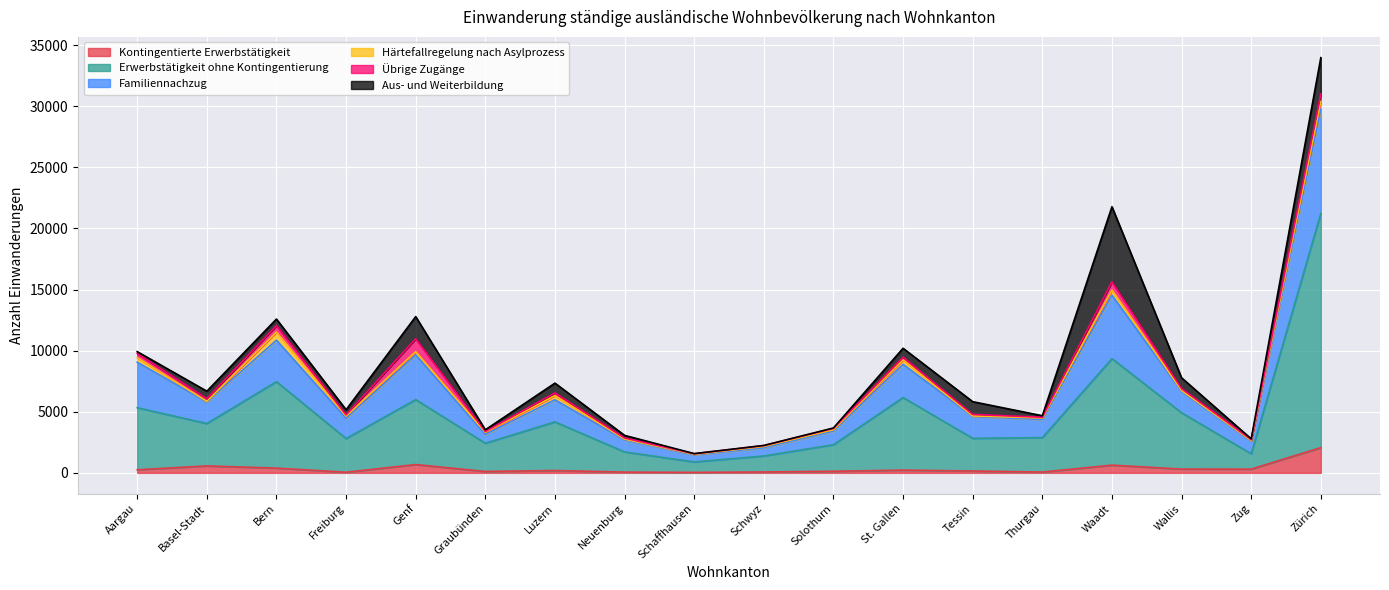

True or false: Erwerbstätigkeit ohne Kontingentierung and Familiennachzug intersect in this chart.

False